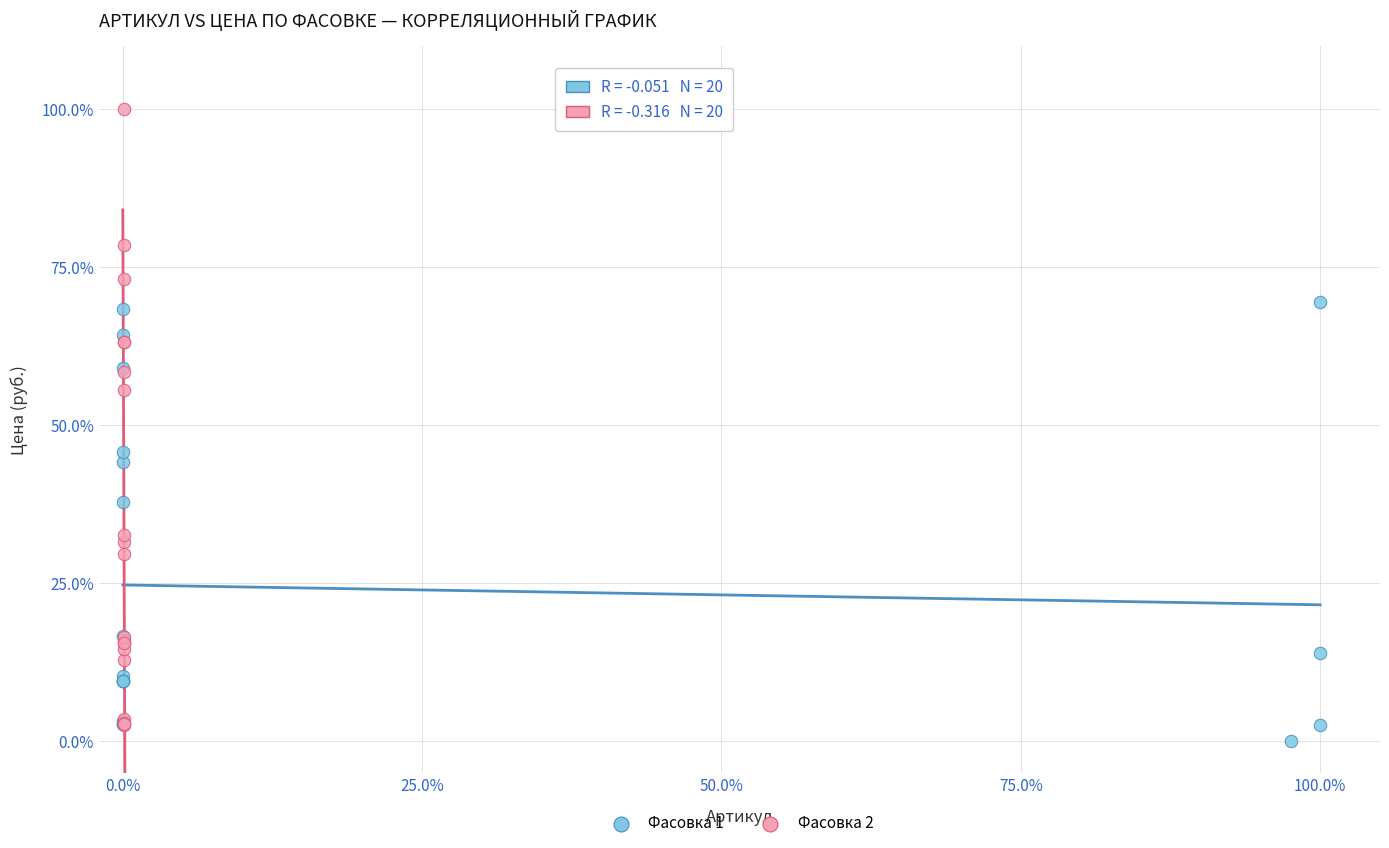

What are all the series names shown in the legend?

Фасовка 1, Фасовка 2